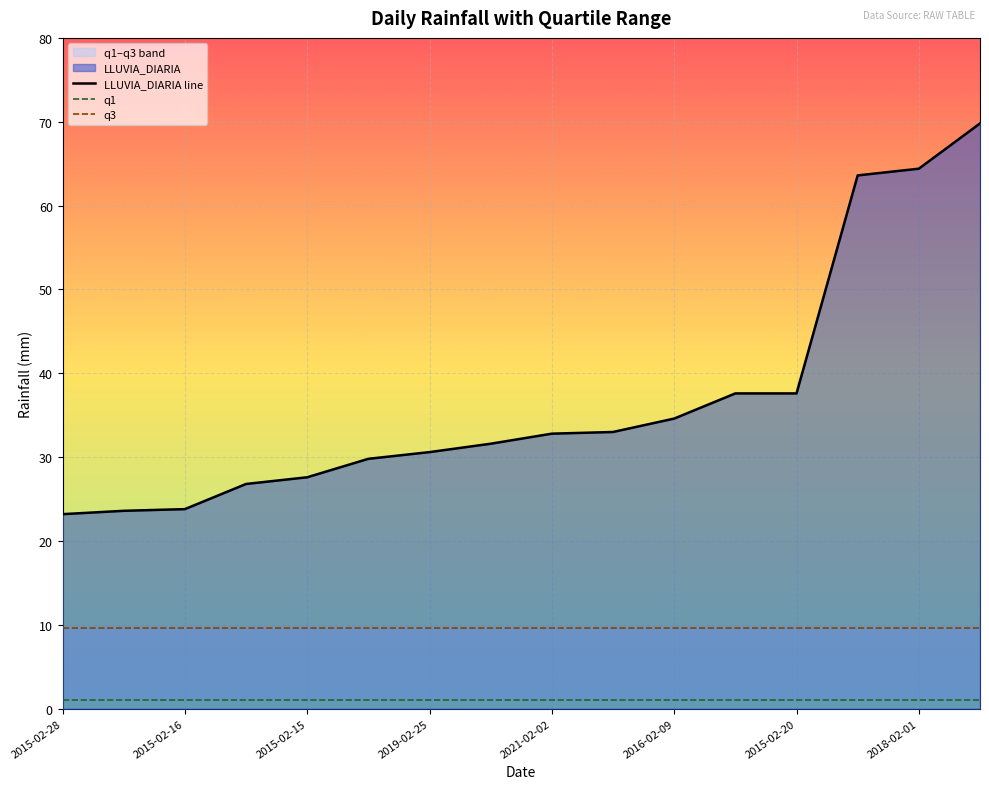

At which category is the sum across all series the highest?

2020-02-02